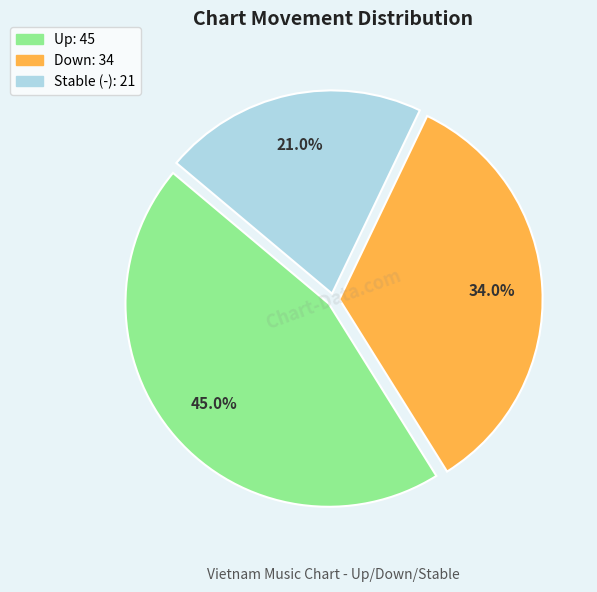

Is there any slice that represents more than half of the pie?

No